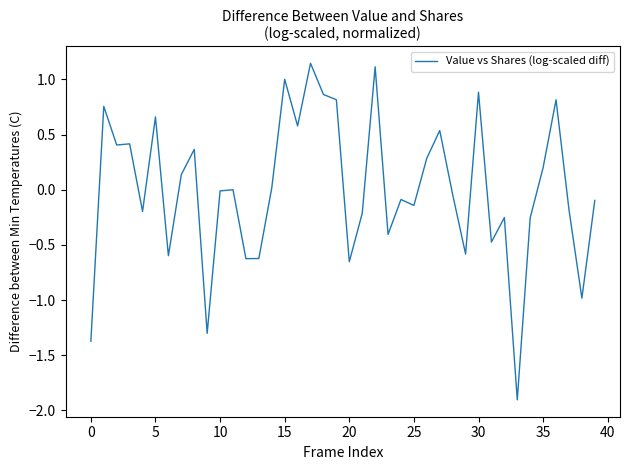

What is the difference between the maximum and minimum values?

3.1